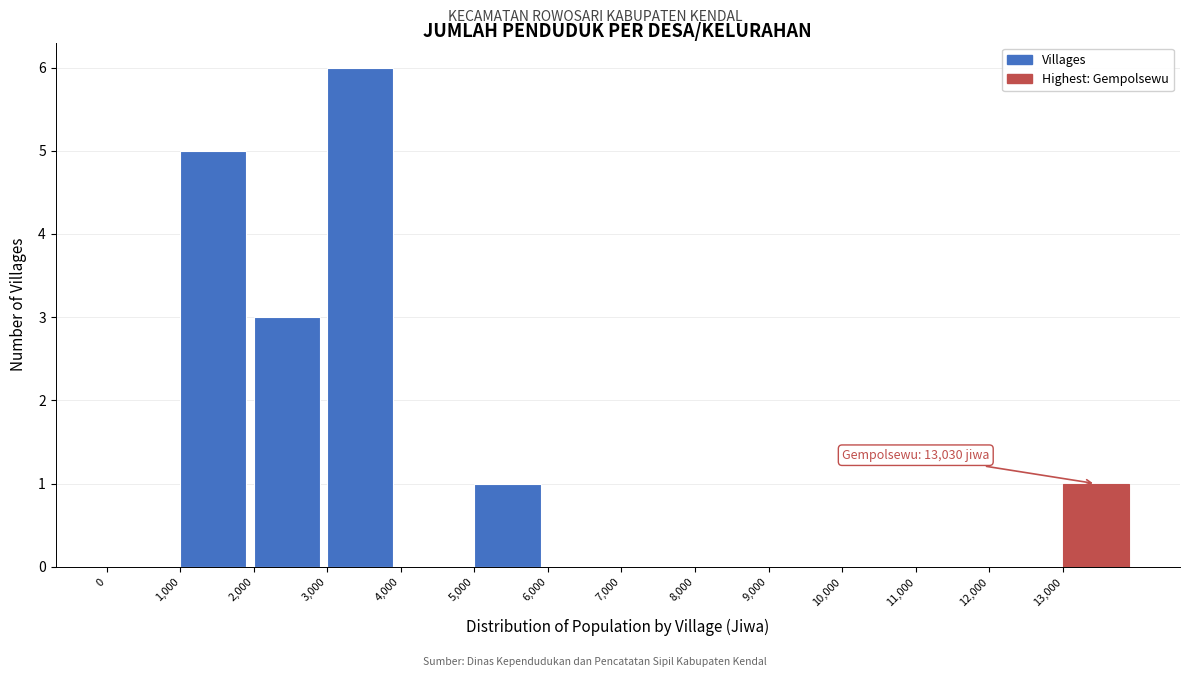

Which range on the x-axis has the tallest bar?

3000 to 4000